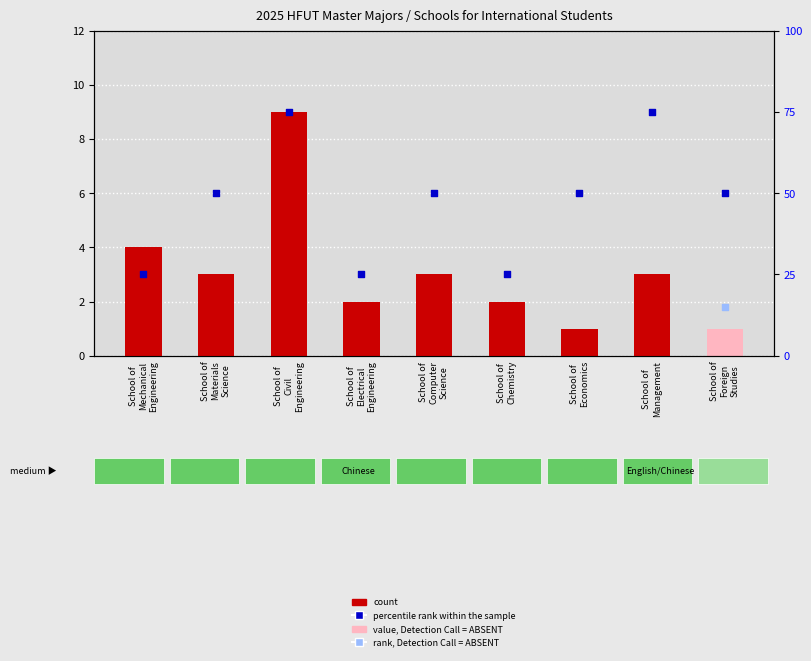

Which series has the widest spread of Y values?

percentile rank within the sample